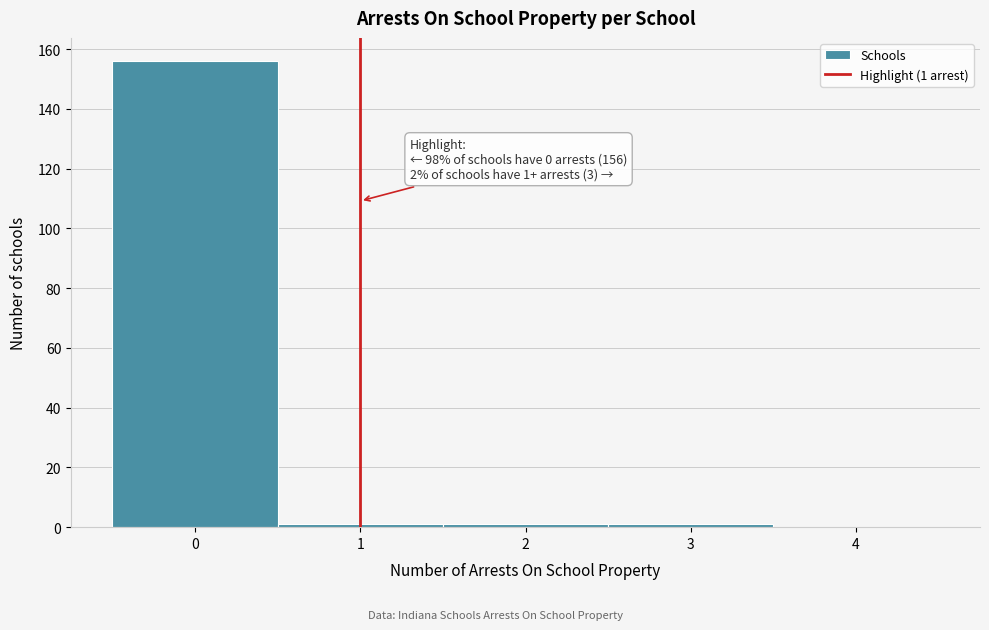

Over which range of the x-axis is the bar tallest?

-0.5 to 0.5